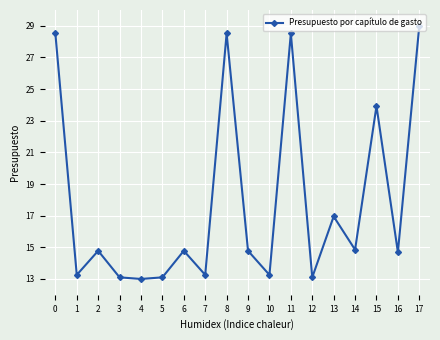

Between 10 and 14, which is larger?

14